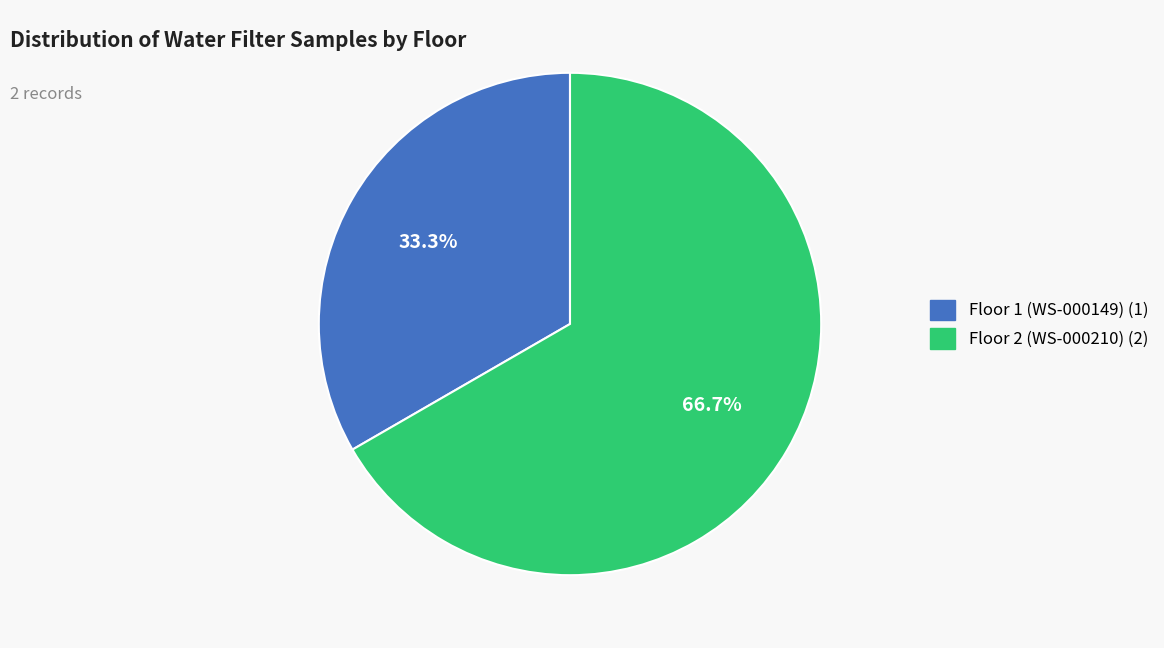

Which category has the smallest portion of the pie?

Floor 1 (WS-000149)